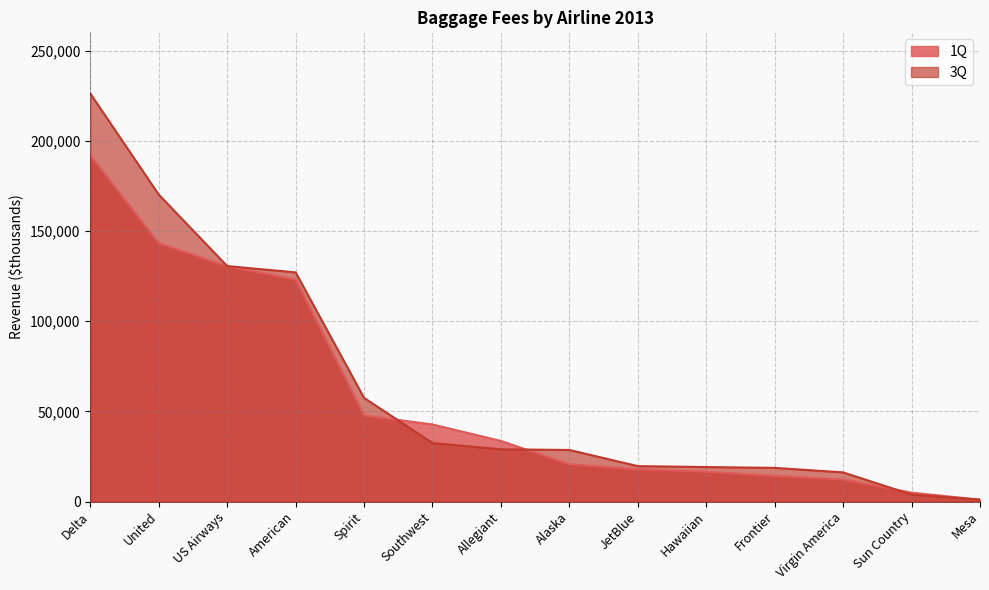

What position from the left is Alaska?

8